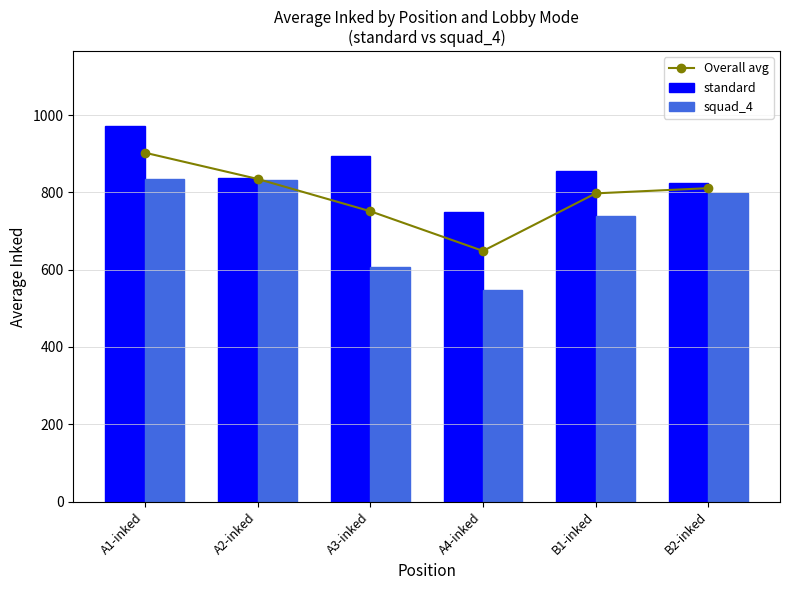

Which series has the largest total across all categories?

standard